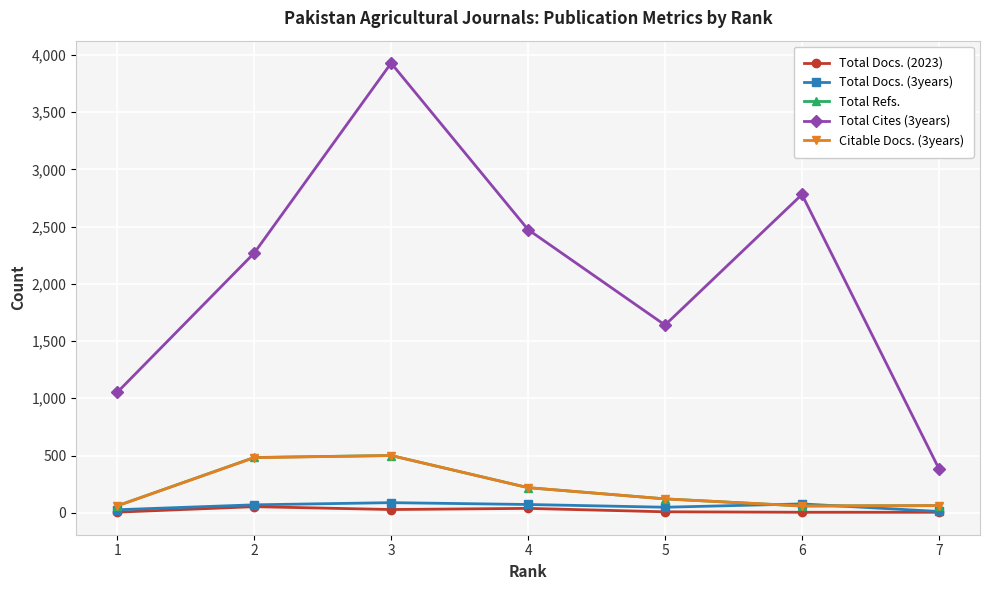

True or false: Total Refs. and Total Docs. (2023) cross at least once.

False